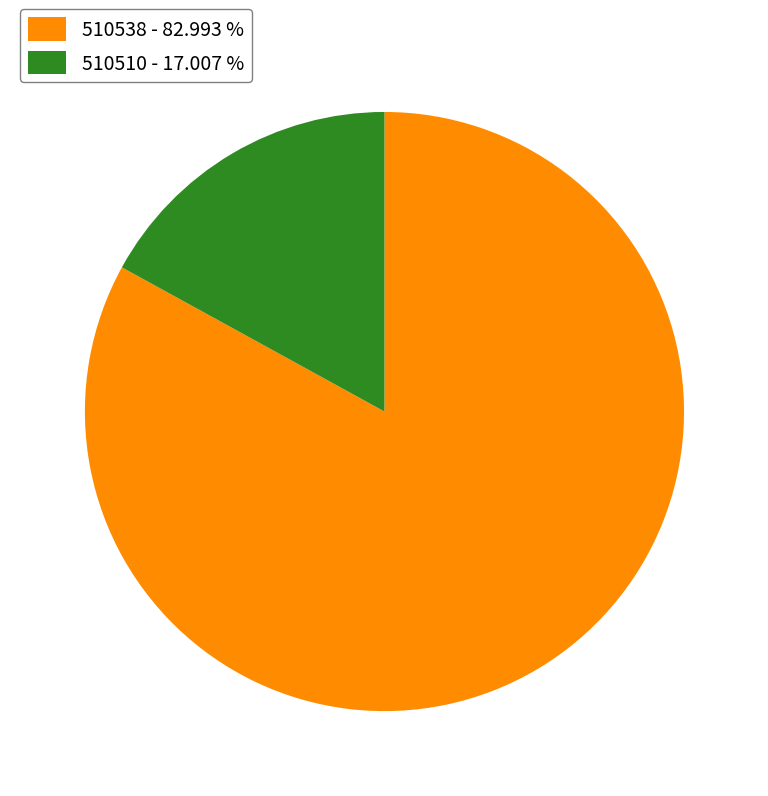

Is the sum of 510510 - 17.007 % and 510538 - 82.993 % greater than half?

Yes